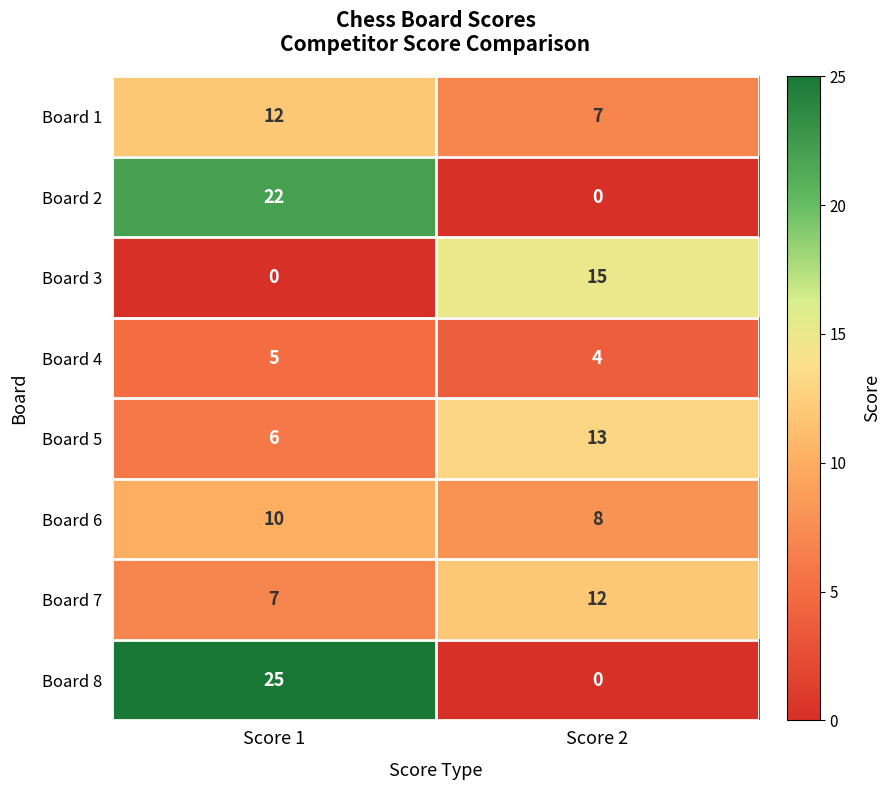

At which label does Board 8 reach its peak?

Score 1